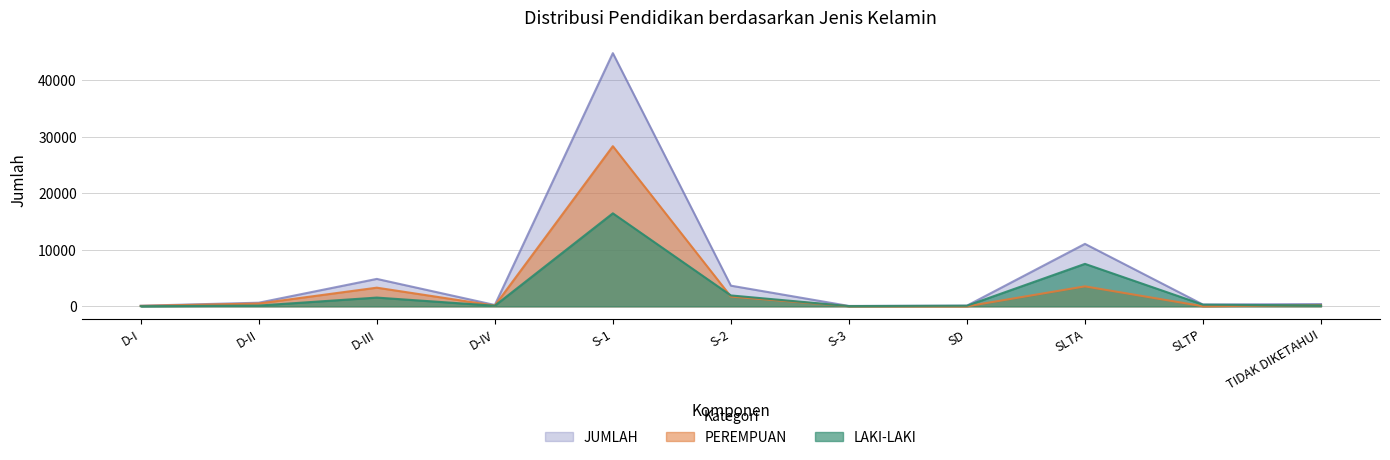

The JUMLAH series shows 408 at TIDAK DIKETAHUI. True or false?

True